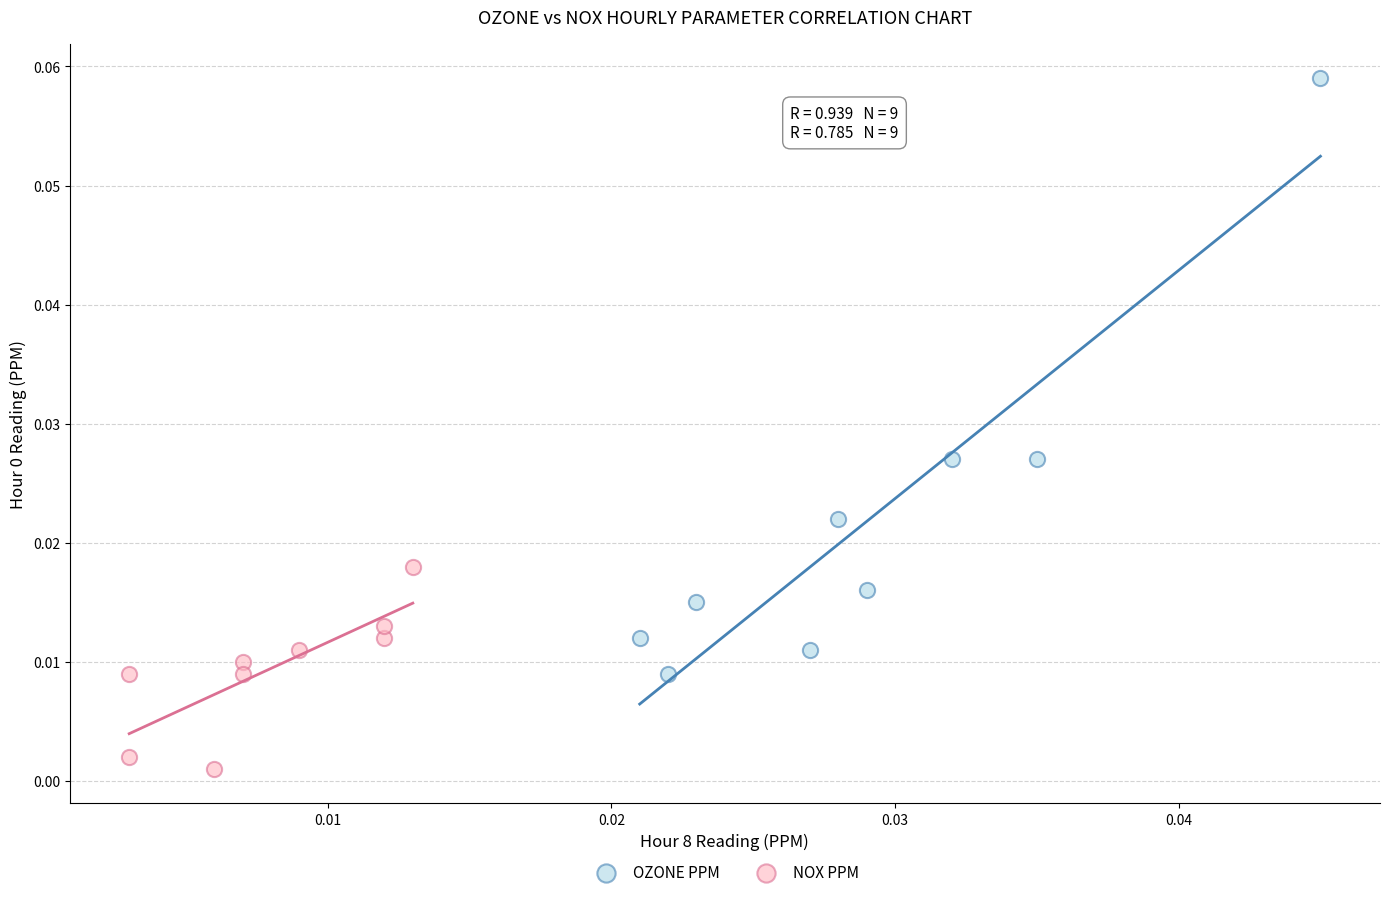

Which series contains the lowest Y value?

NOX PPM